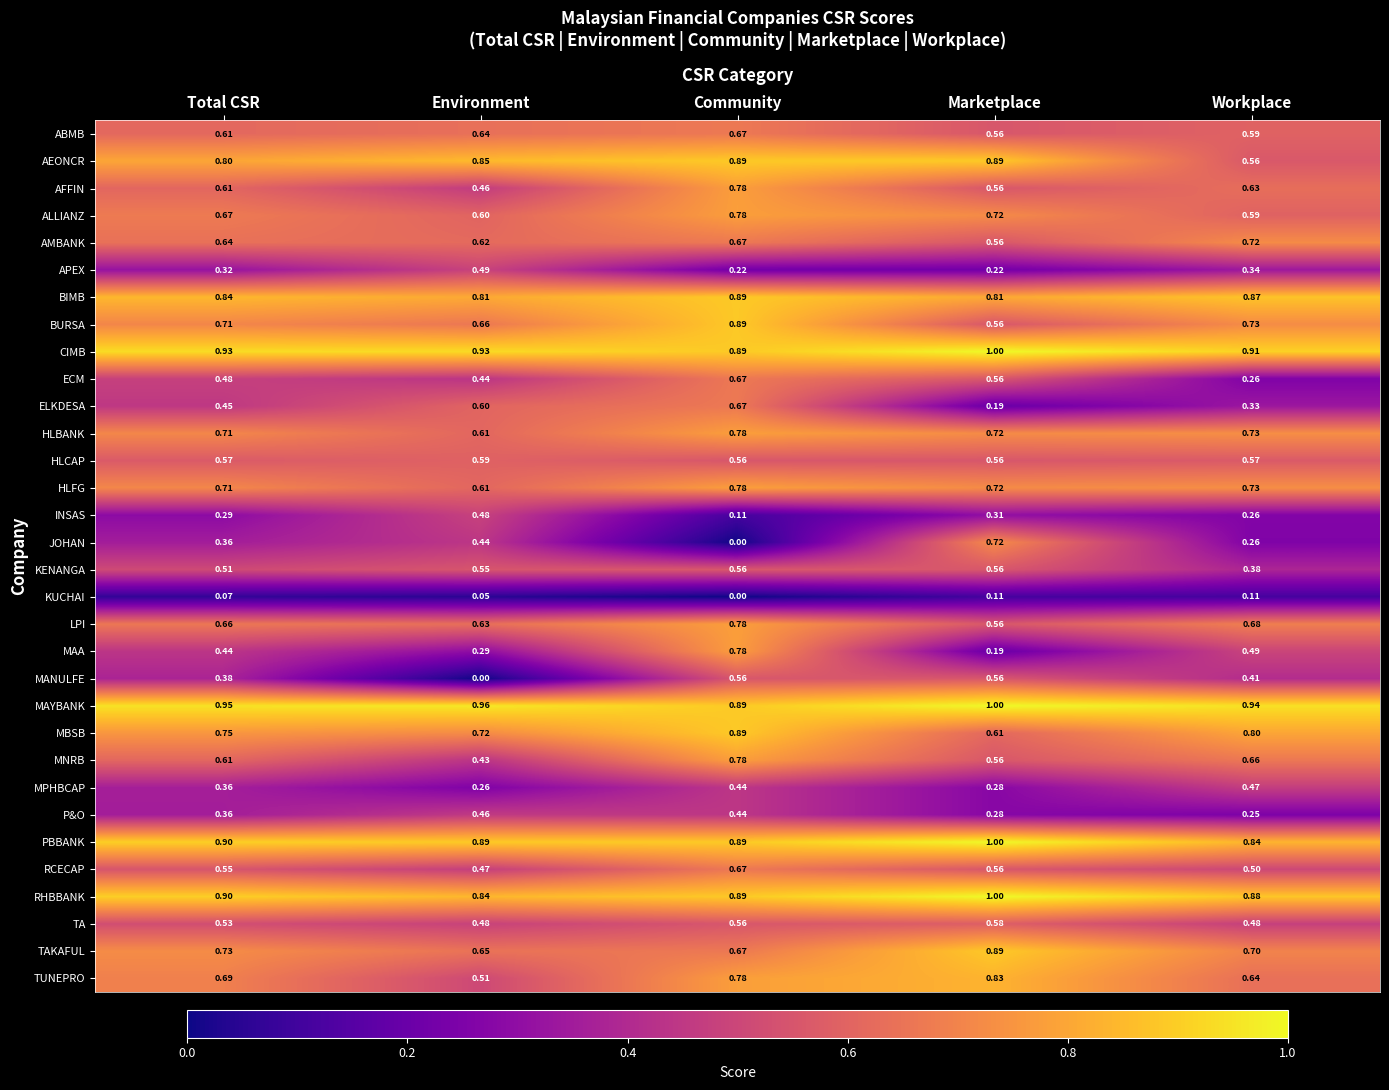

At which label does INSAS reach its peak?

Environment